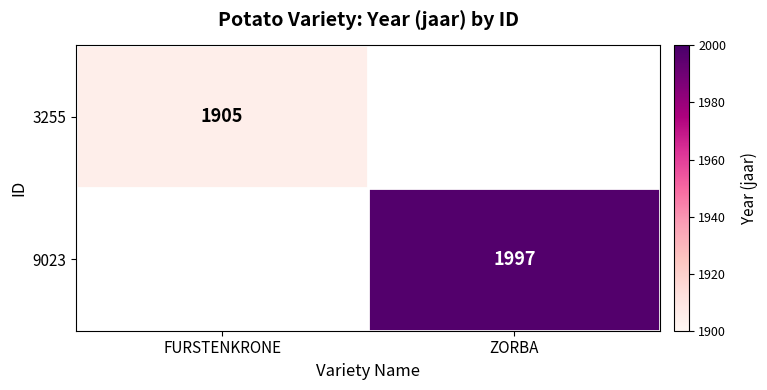

The value of 3255 at FURSTENKRONE is 1303. True or false?

False